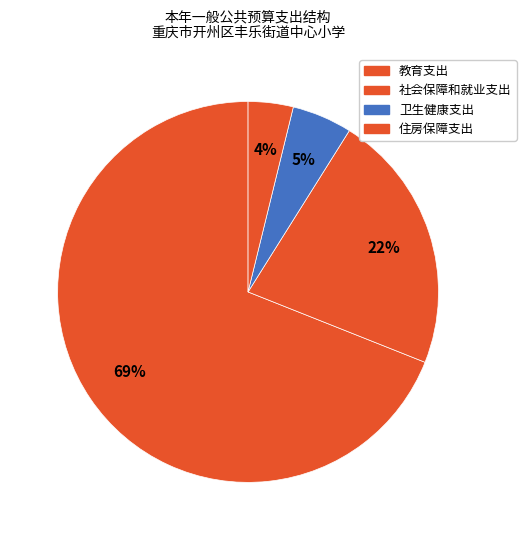

To the nearest percent, what percentage of the pie is 卫生健康支出?

5%